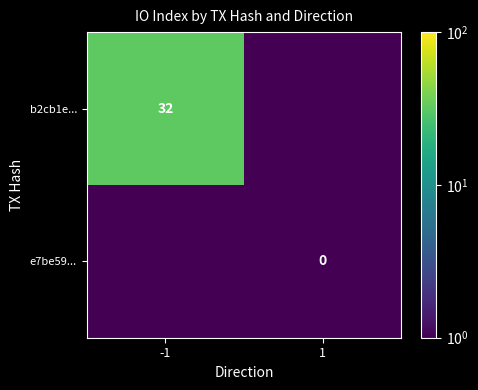

Is it true that b2cb1e... equals 55.4 at -1?

False